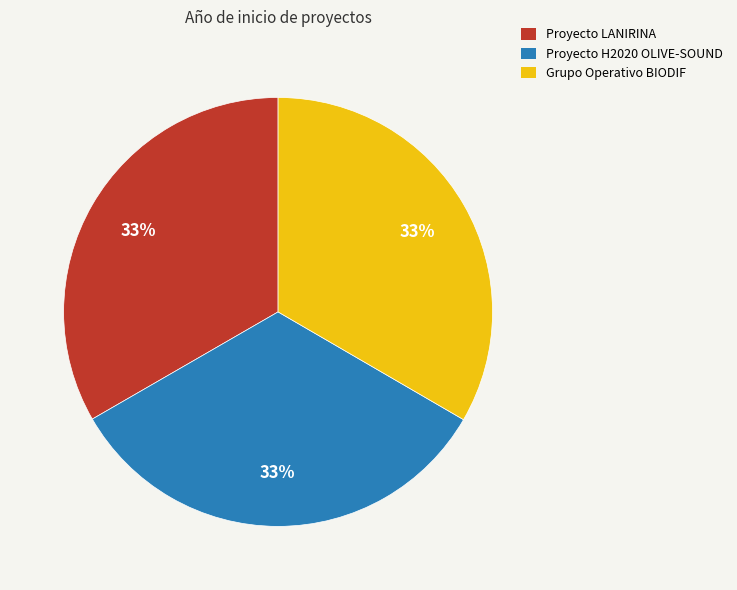

How many slices are in this pie chart?

3